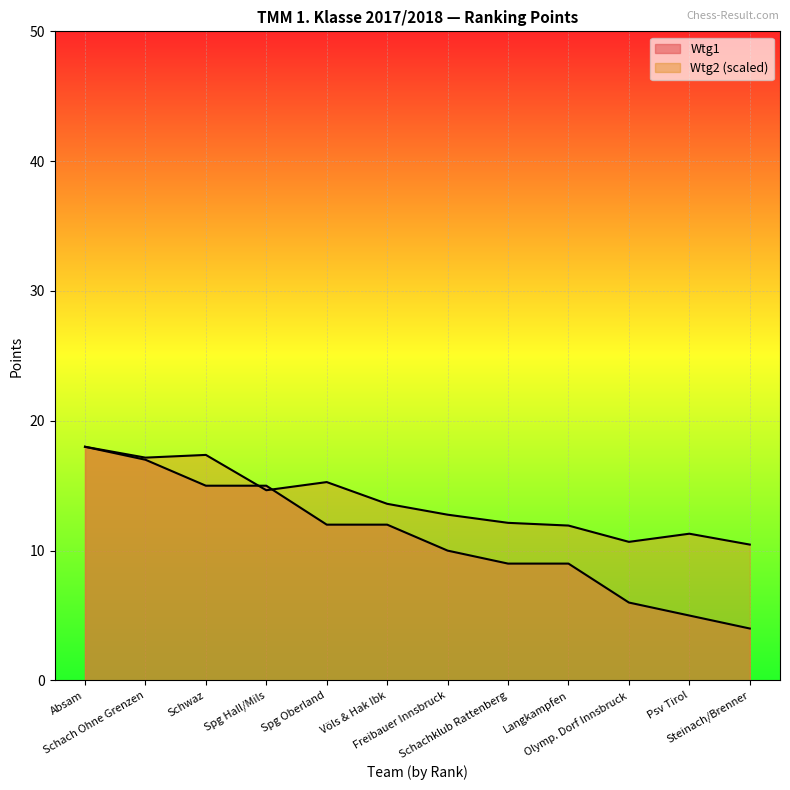

Rank the series by their average value, from highest to lowest.

Wtg2, Wtg1